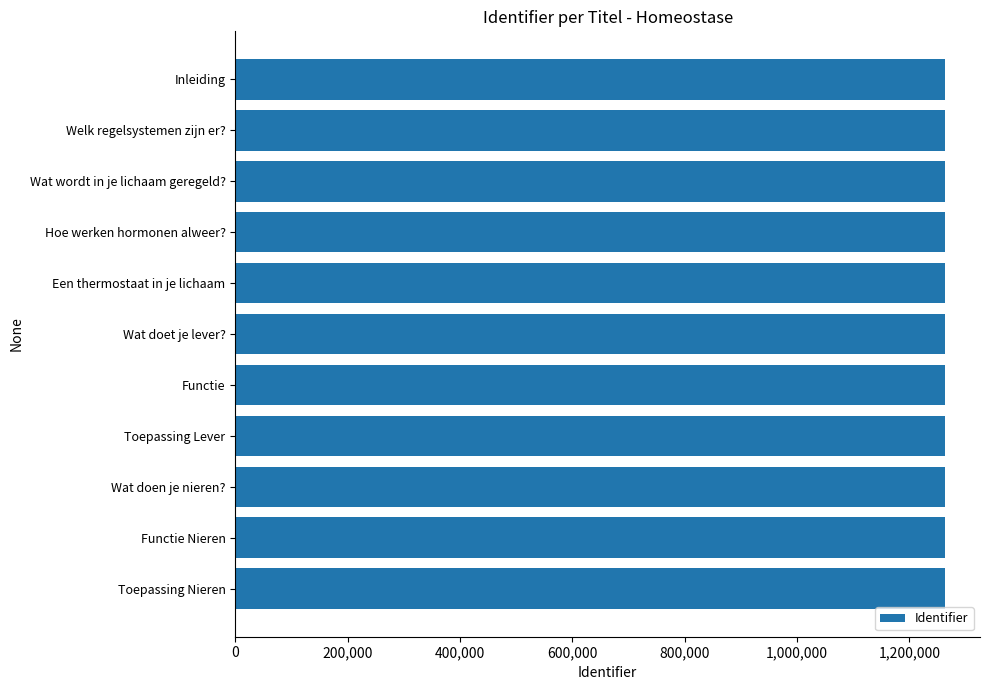

True or false: the data shows 1715668 at Inleiding.

False